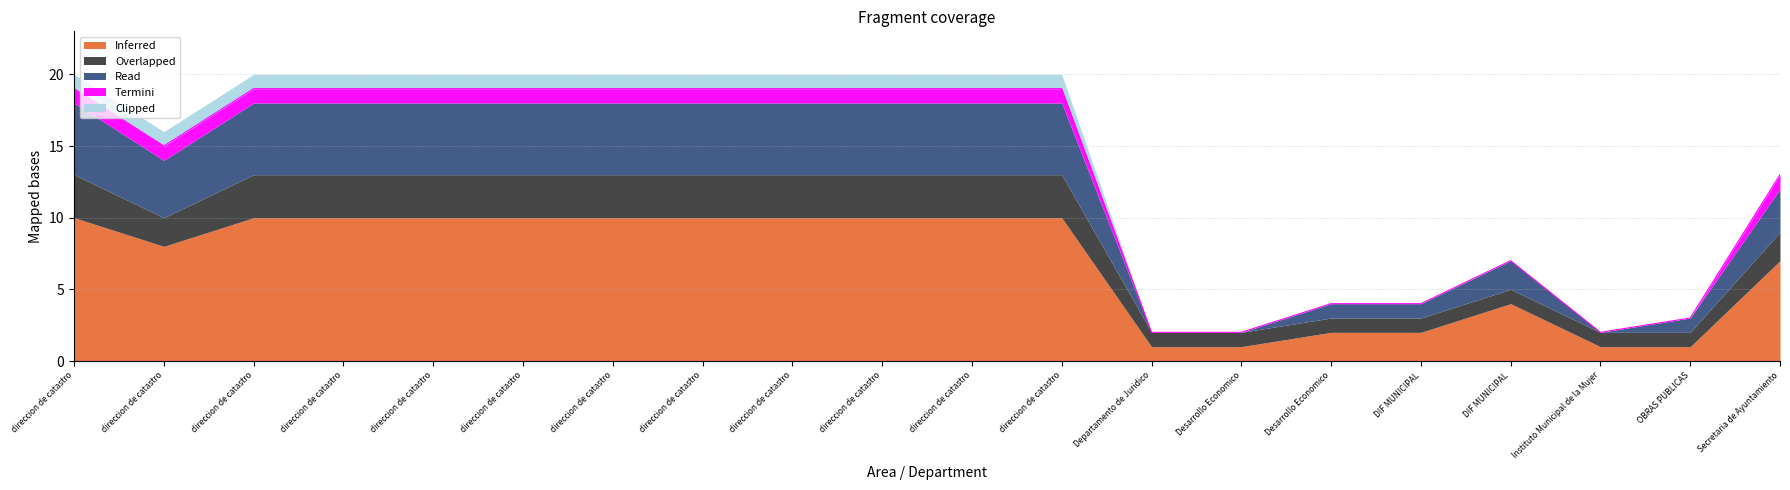

Between direccion de catastro and direccion de catastro, which is larger?

direccion de catastro